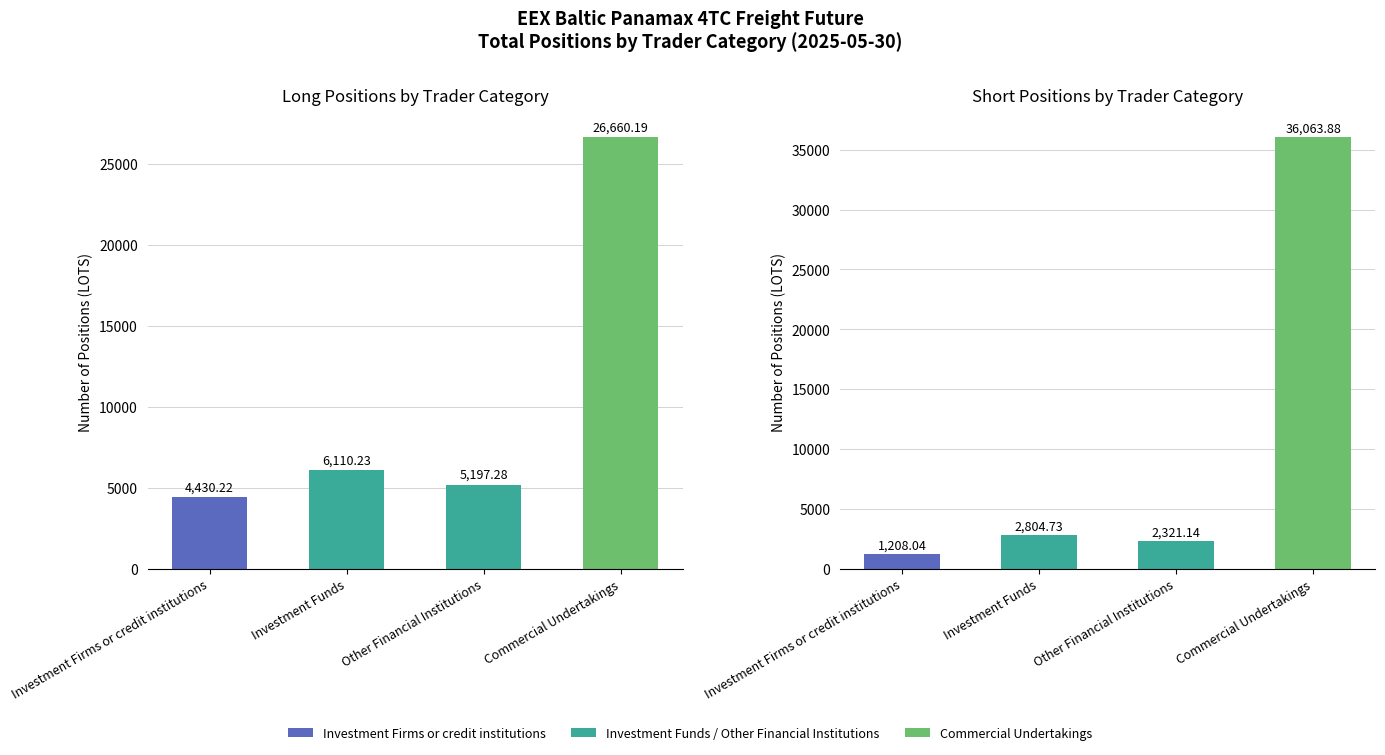

Which category has the highest value in the Long series?

Commercial Undertakings